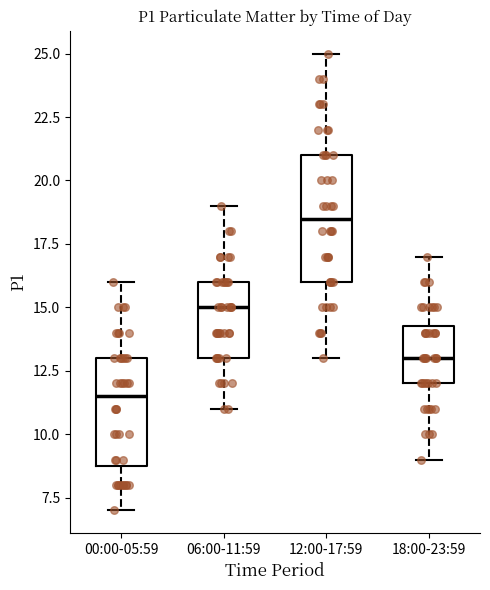

Which box has the highest median line?

12:00-17:59